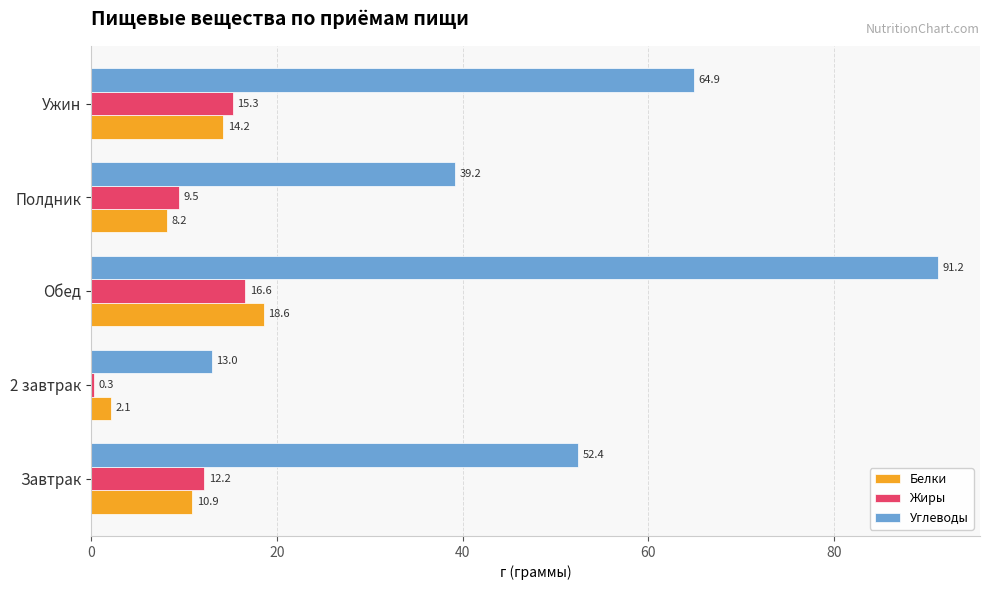

How many distinct data groups are displayed?

3